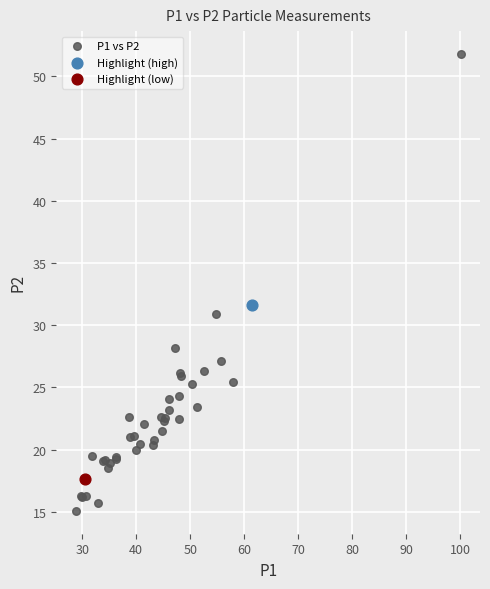

What are all the series names shown in the legend?

P1 vs P2, Highlight (high), Highlight (low)